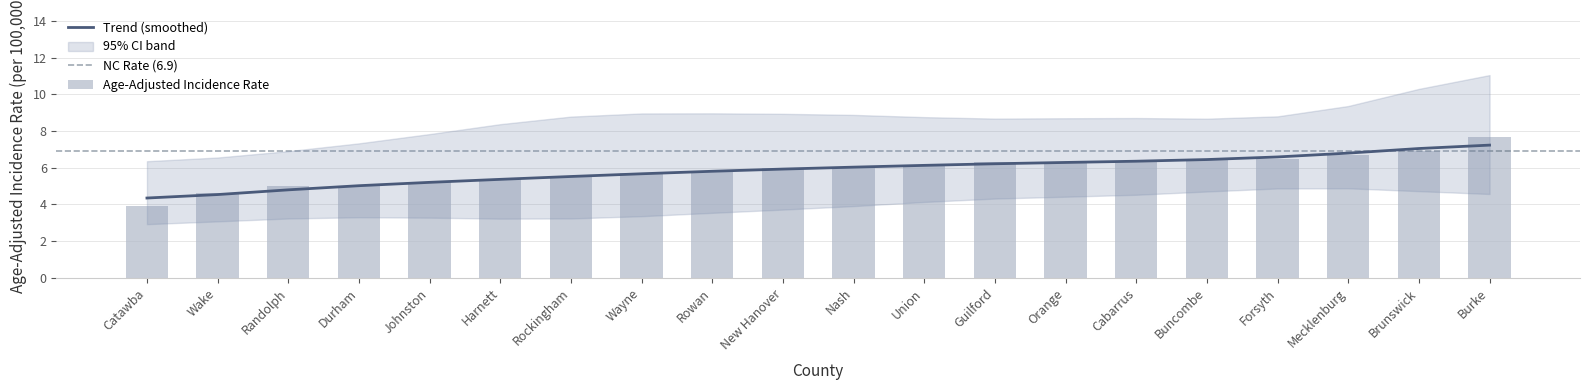

What is the value of the 6th bar from the left?

5.4